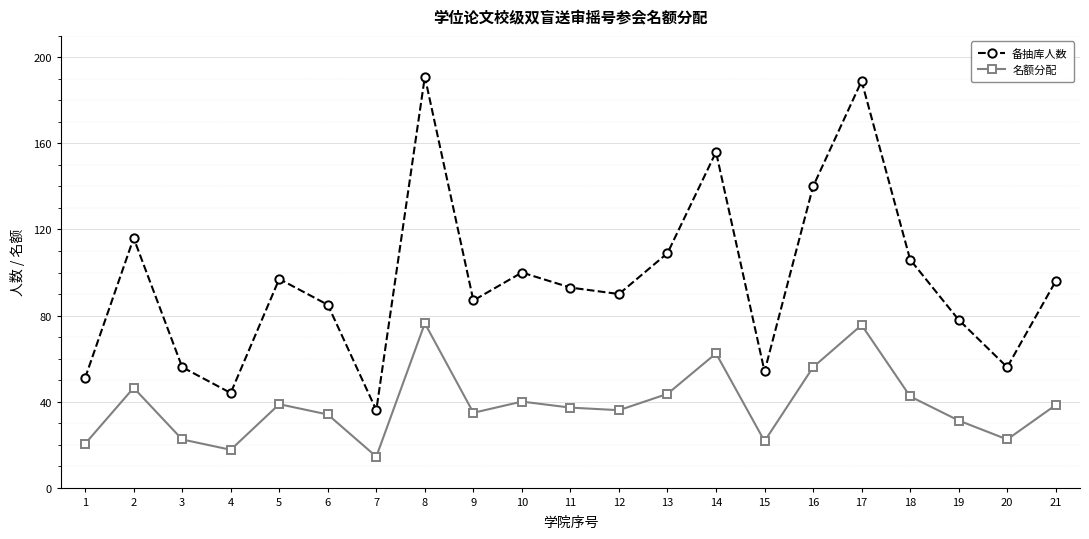

What is the minimum value for 备抽库人数?

36.0